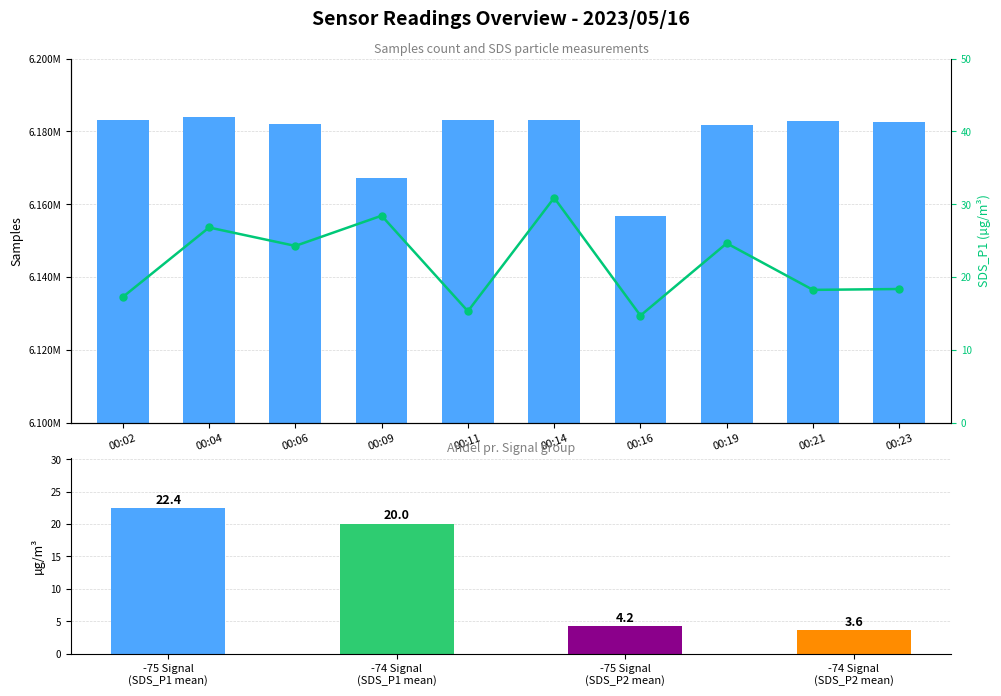

Rank the series by their maximum value, from highest to lowest.

Samples, SDS_P1